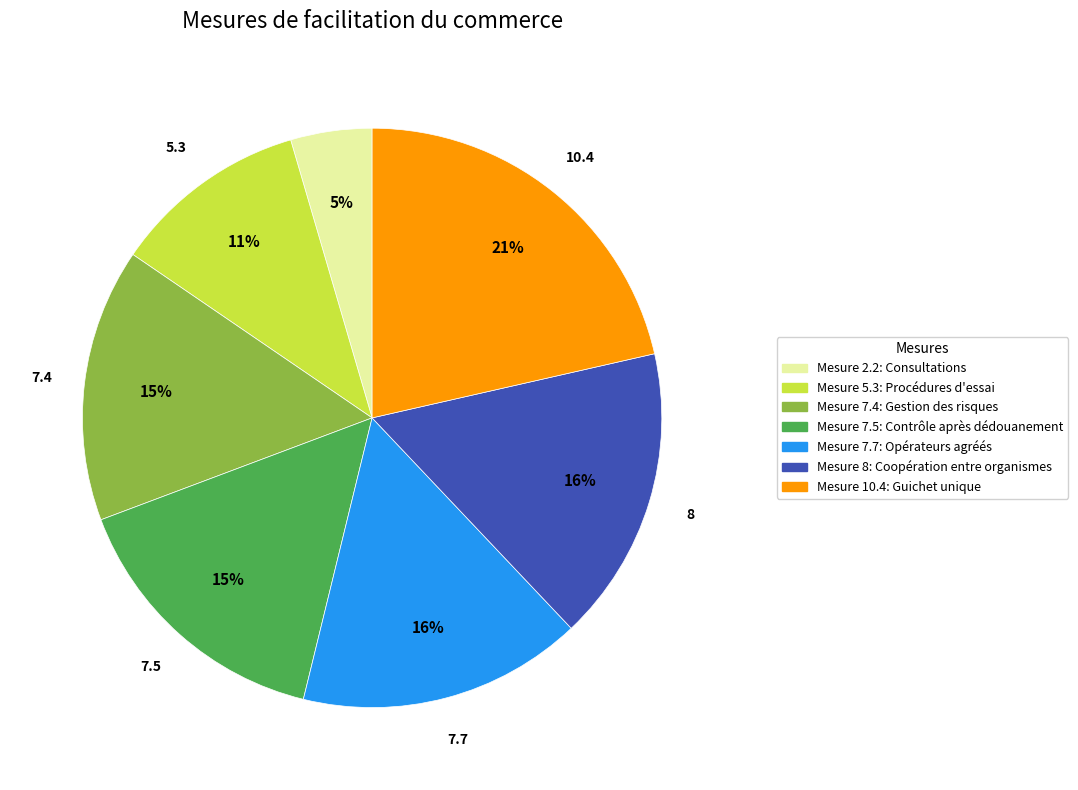

To the nearest percent, what is the average slice percentage?

14%